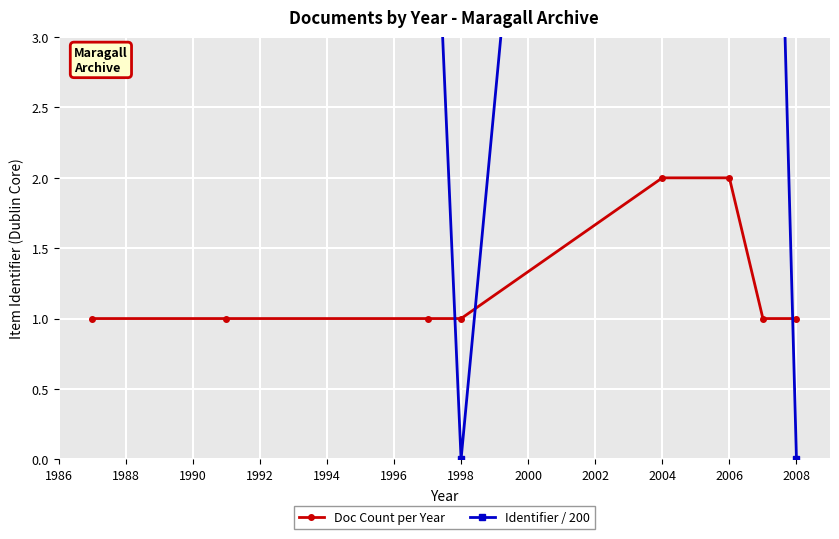

Is this an area chart (filled region under the line)?

No